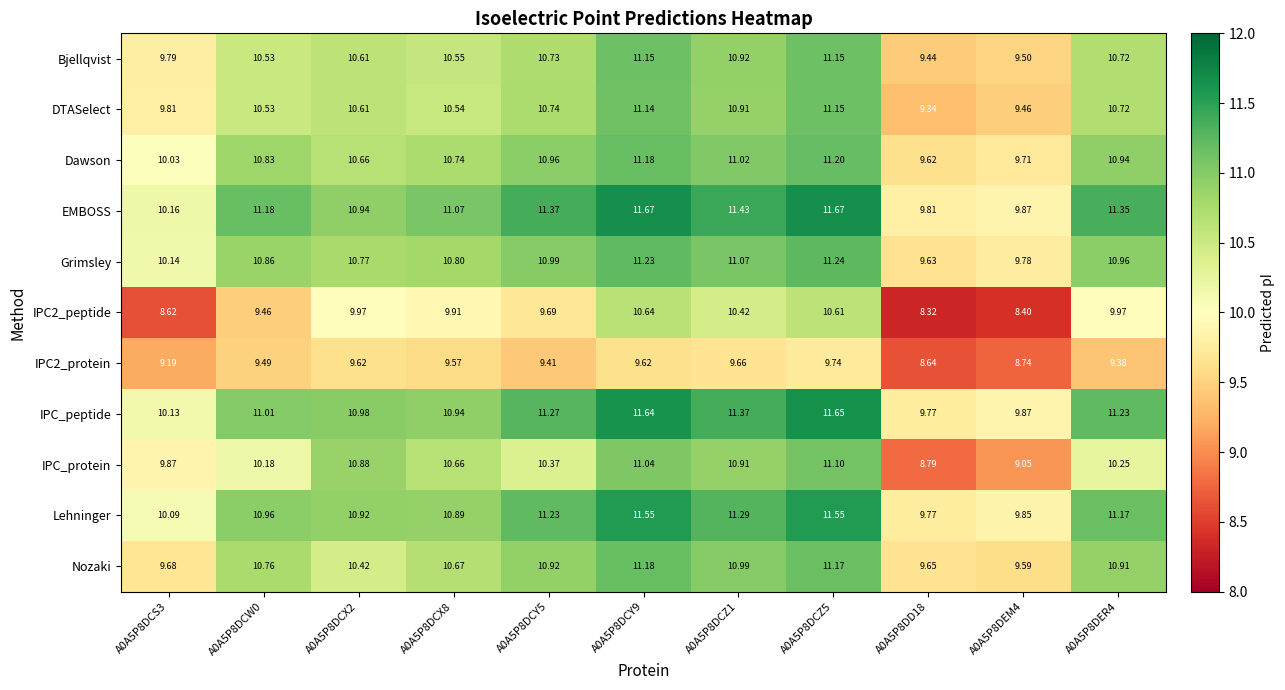

At which category is the sum across all series the highest?

A0A5P8DCZ5